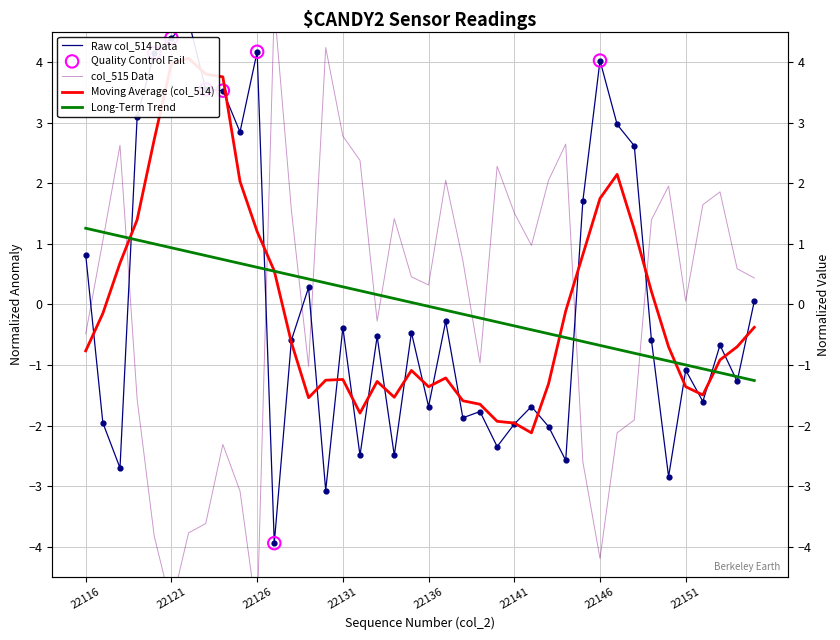

Is the value of col_515 at 22125 greater than the value of col_514 at 22140?

No